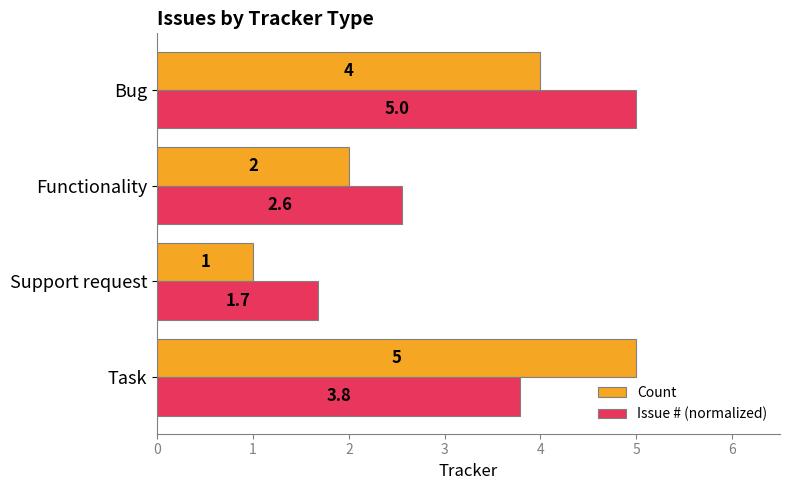

At which label is Issue # (normalized) closest to 3?

Functionality